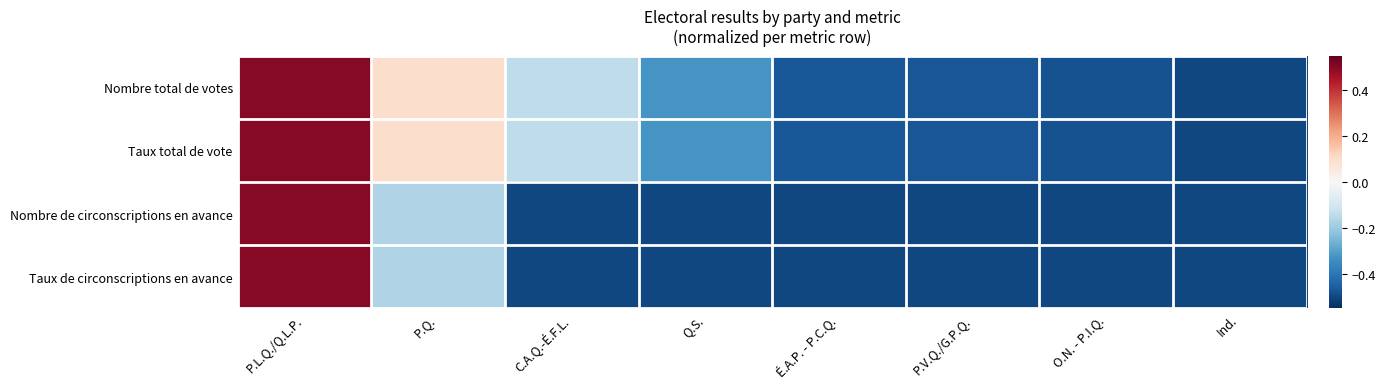

At how many categories does at least one series exceed 0?

2